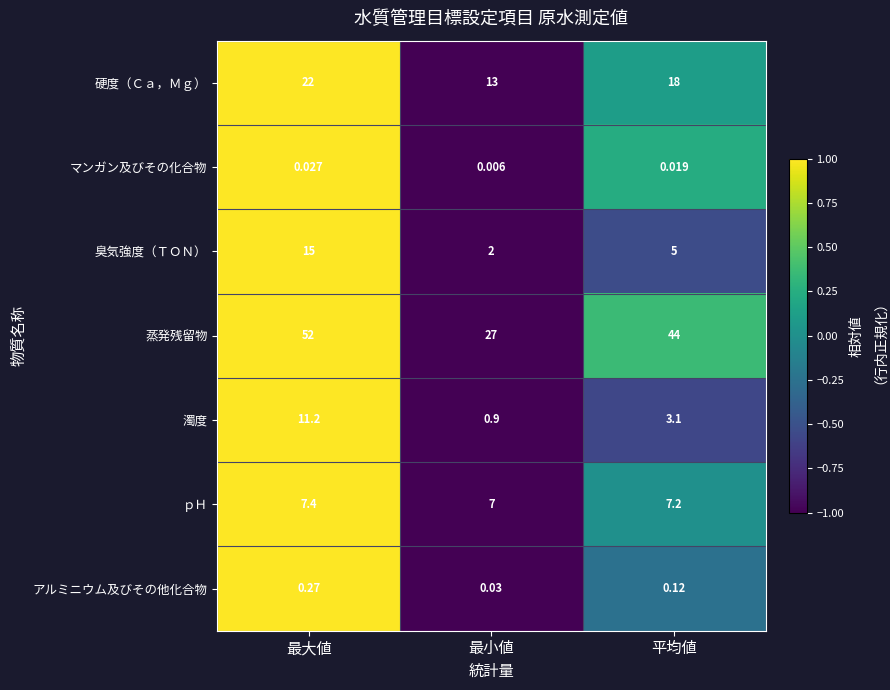

Which series has the largest range (max minus min)?

蒸発残留物